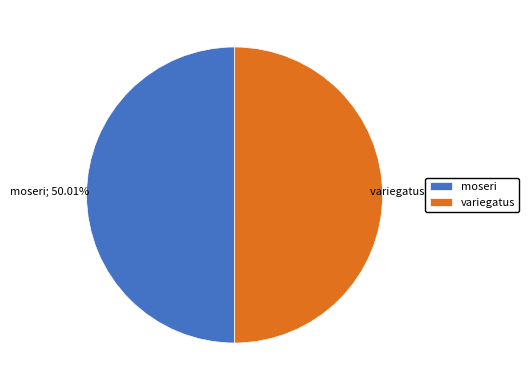

Is it true that moseri is 43% of the pie?

False